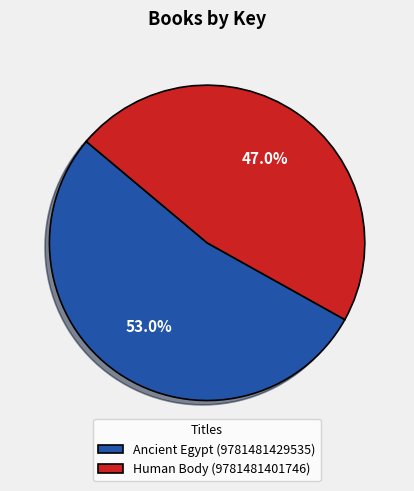

Is it true that Ancient Egypt (9781481429535) is 60% of the pie?

False